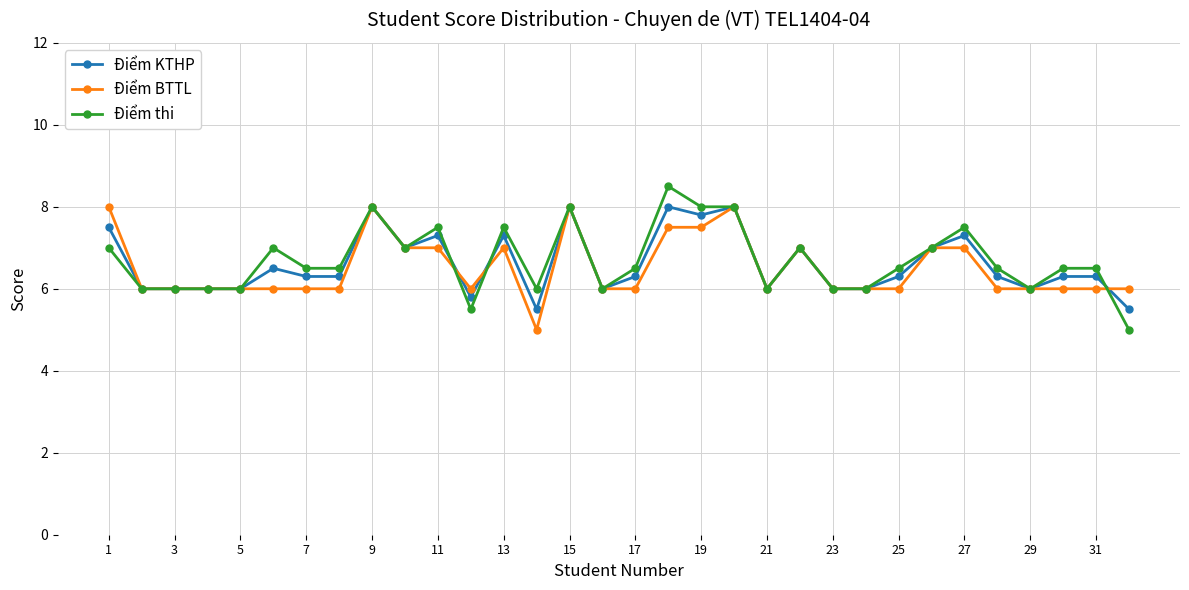

After their last crossing, which series has the higher values: Điểm thi or Điểm BTTL?

Điểm BTTL